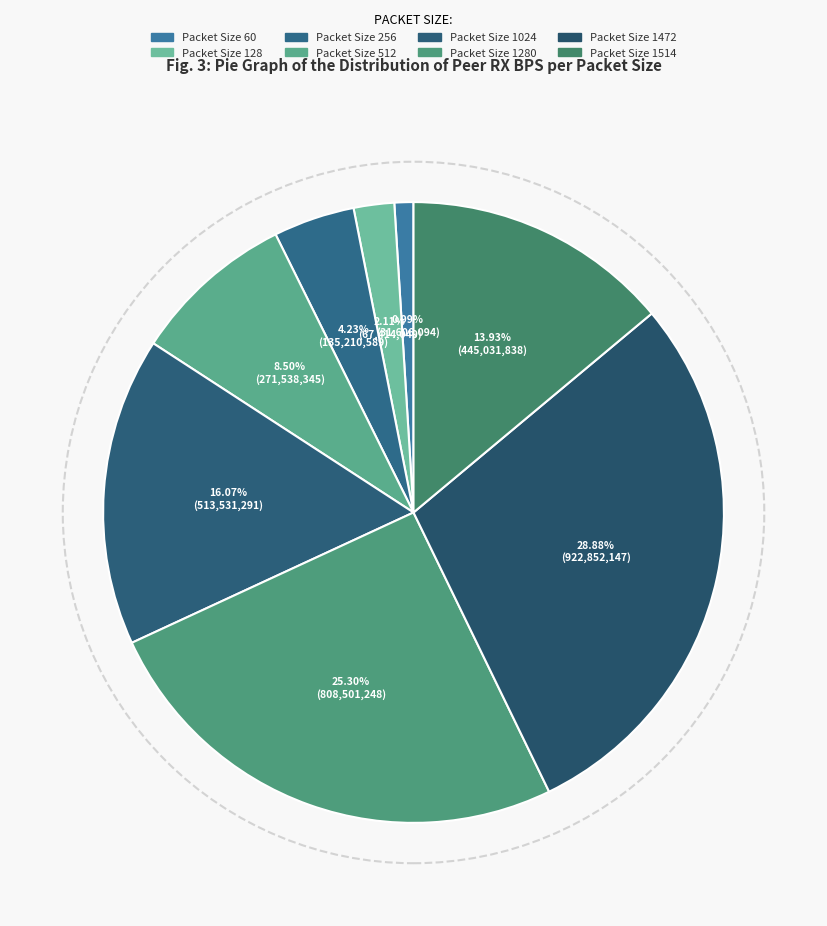

Which category has the biggest portion of the pie?

Packet Size 1472